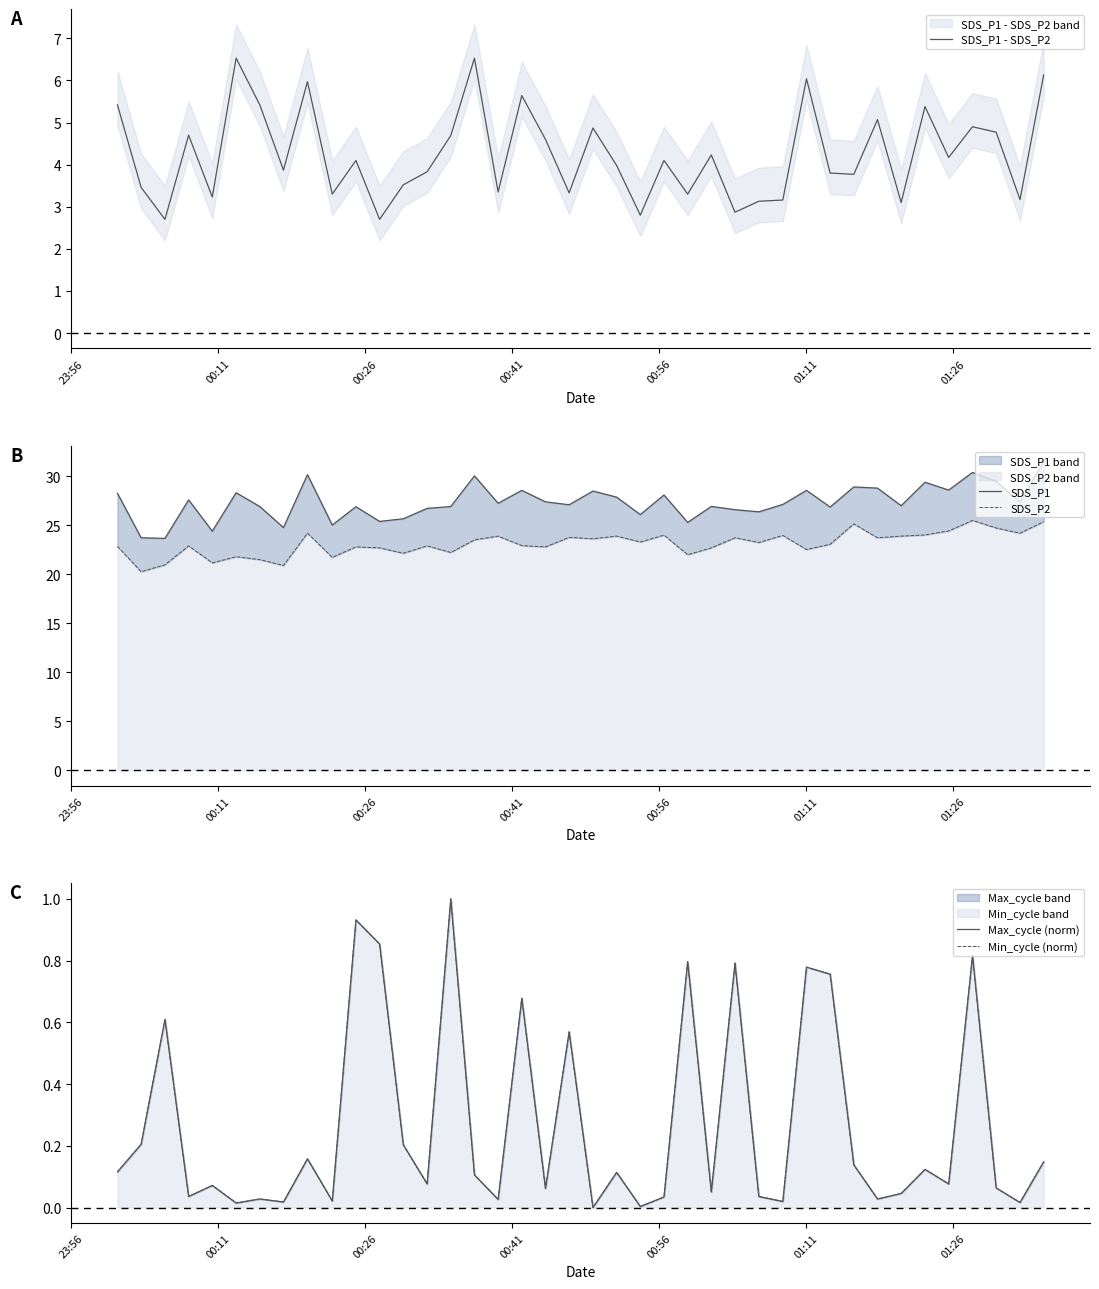

What is the minimum value for SDS_P1 - SDS_P2?

2.7